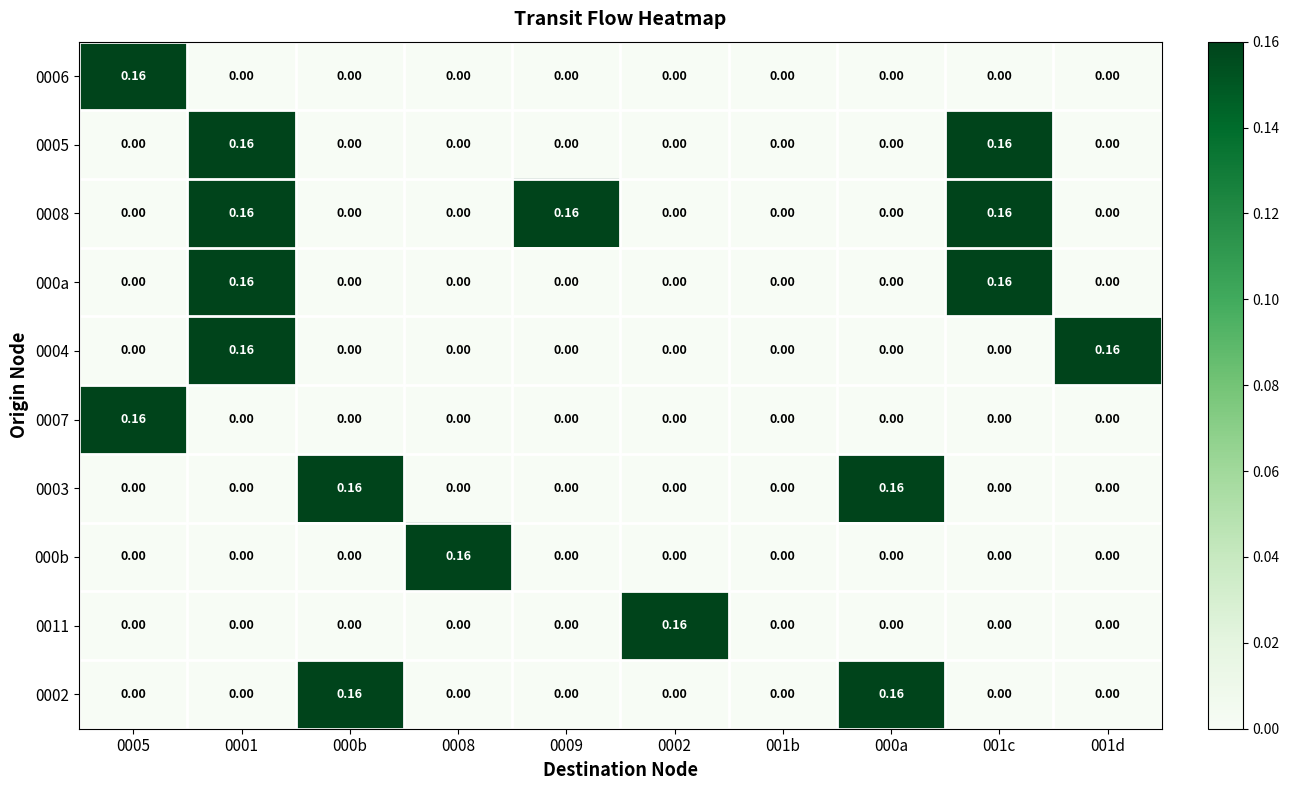

Which series has the widest spread of values?

0006